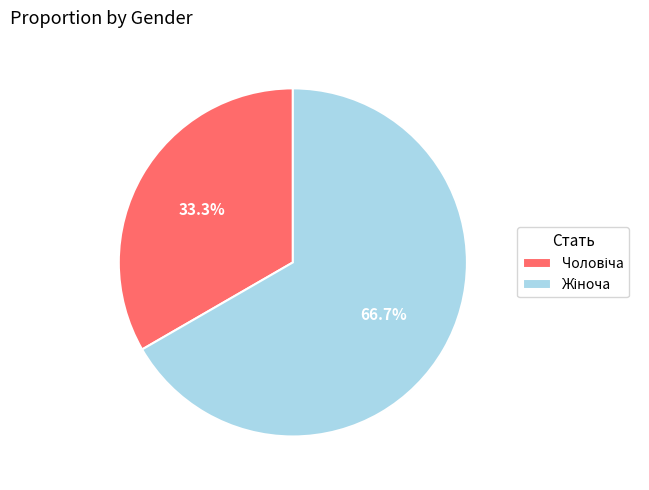

To the nearest percent, what is the difference between the largest and smallest slice percentages?

33%